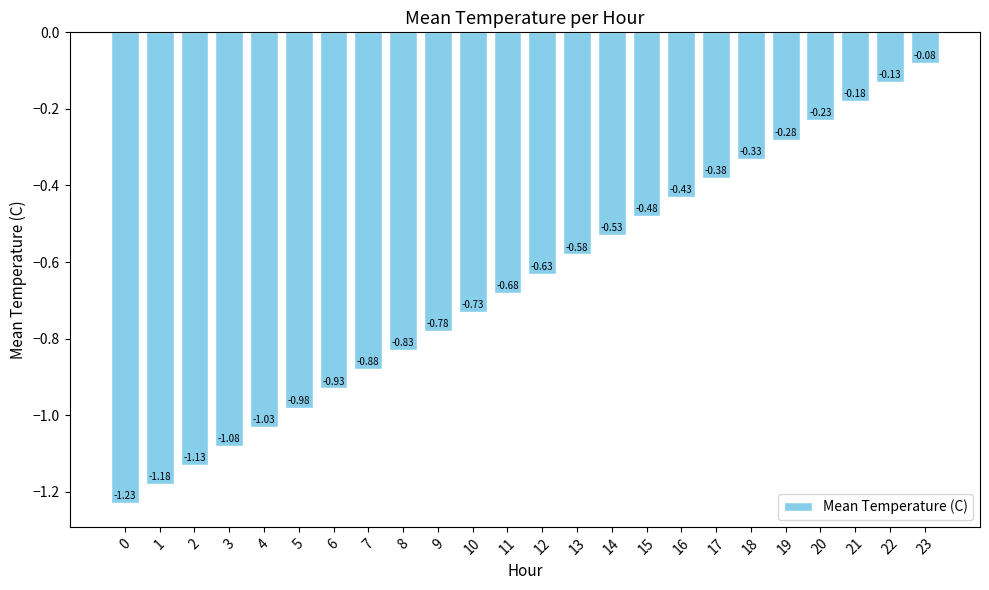

List the labels in order of value, largest first.

23, 22, 21, 20, 19, 18, 17, 16, 15, 14, 13, 12, 11, 10, 9, 8, 7, 6, 5, 4, 3, 2, 1, 0